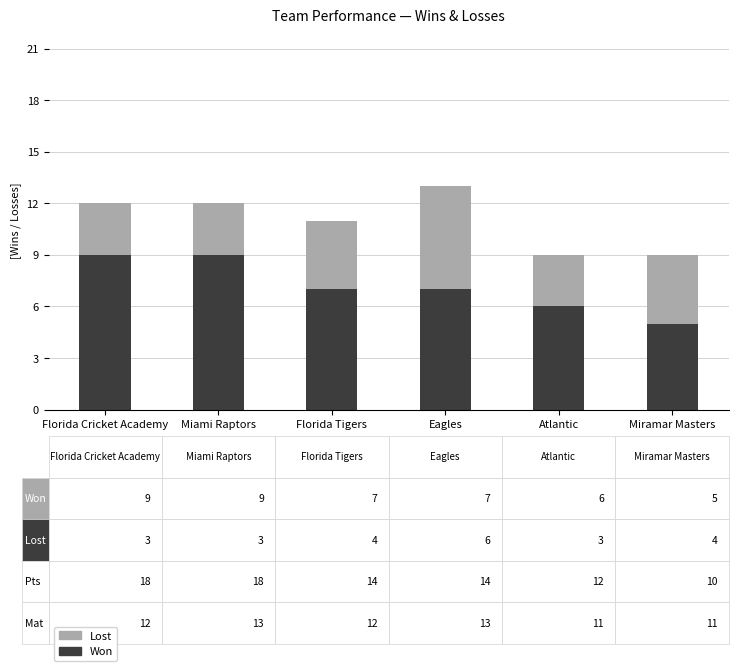

What is the minimum value for Won?

5